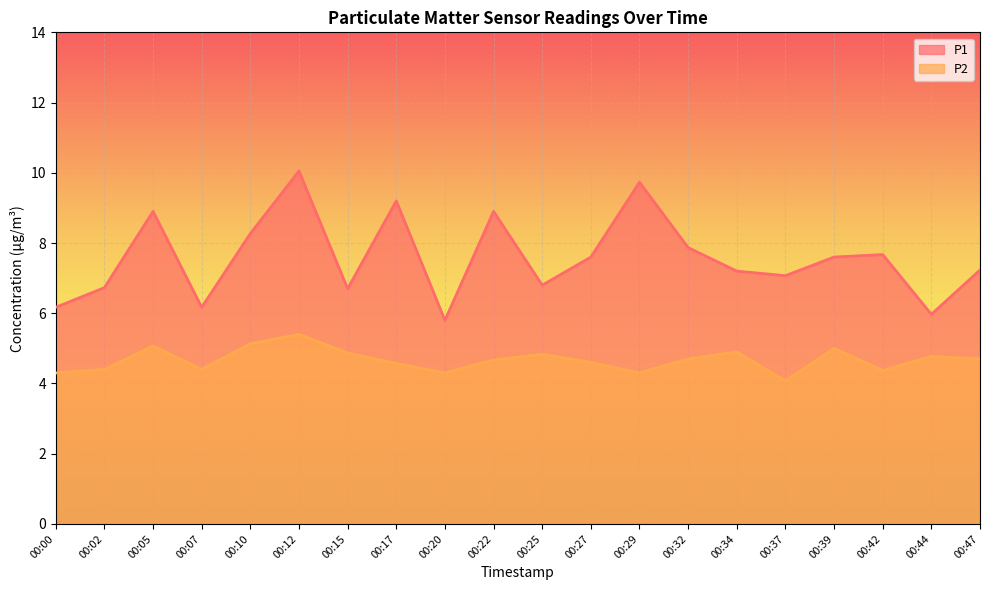

In P2, how many points are higher than both neighbors (excluding endpoints)?

6